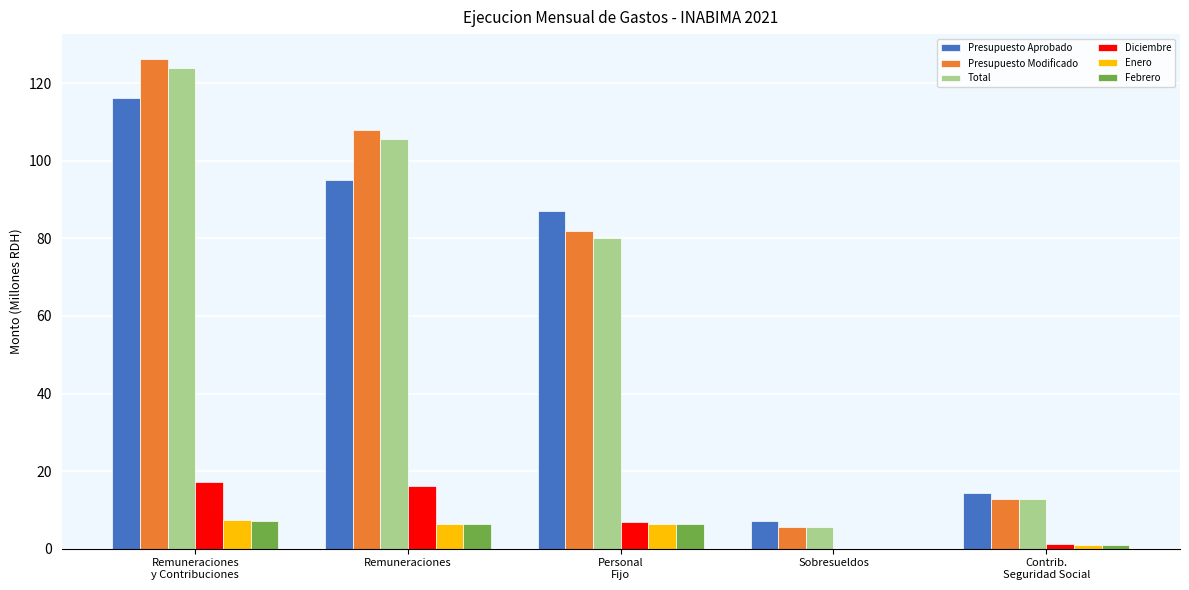

How many groups of bars are there?

5